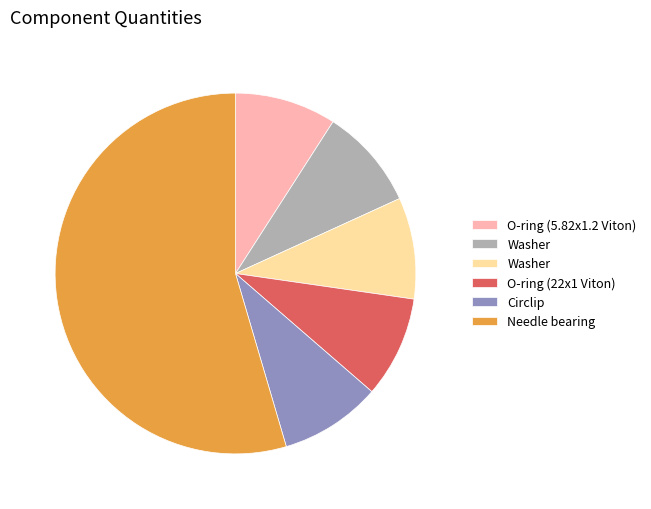

Is there a majority slice in this chart?

Yes